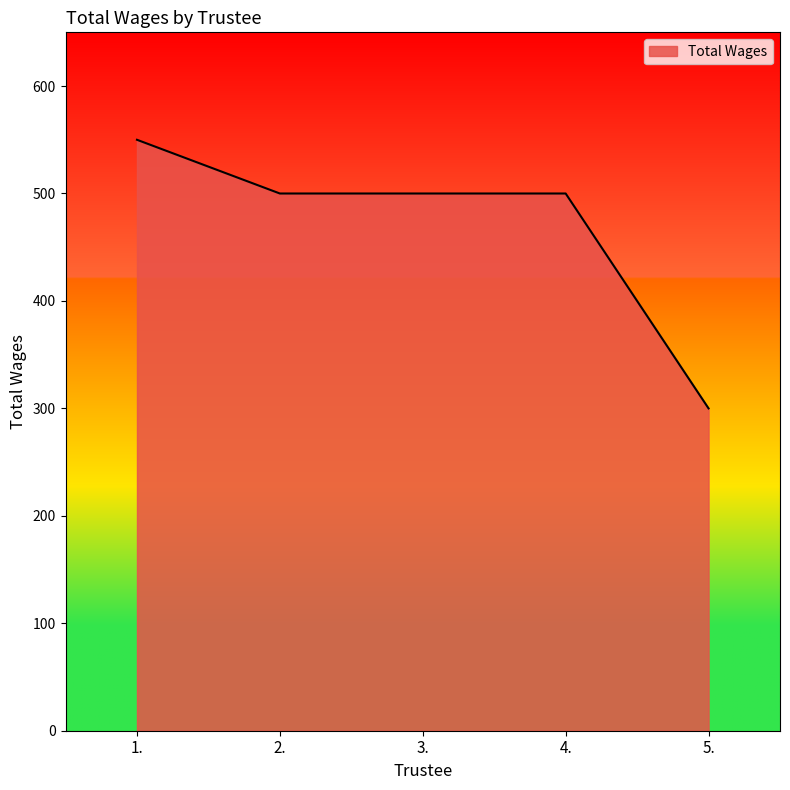

Which has a higher value, 5. or 3.?

3.